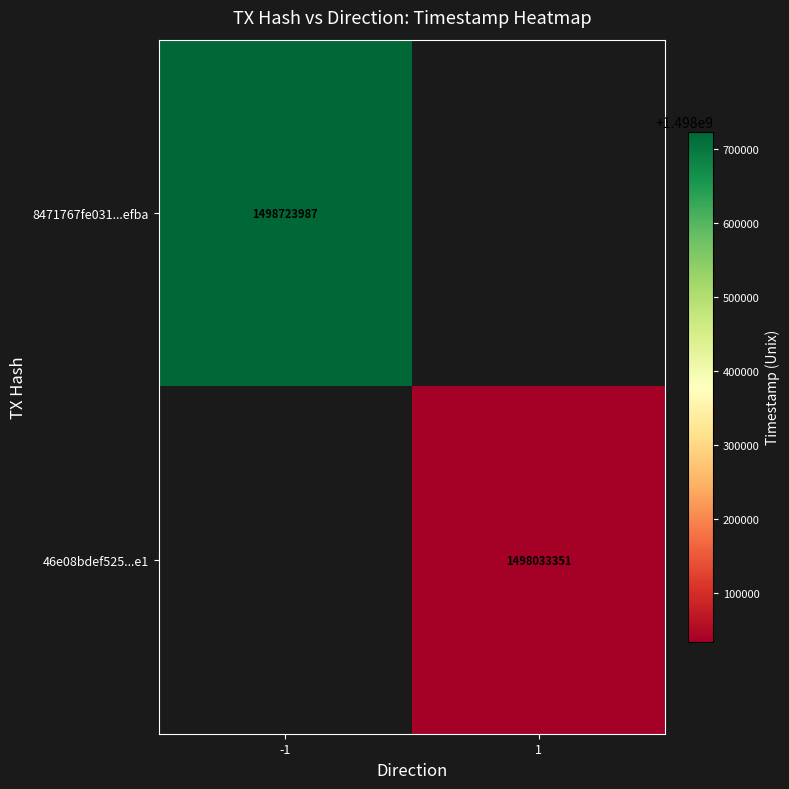

The value of 8471767fe031...efba at -1 is 331092918. True or false?

False